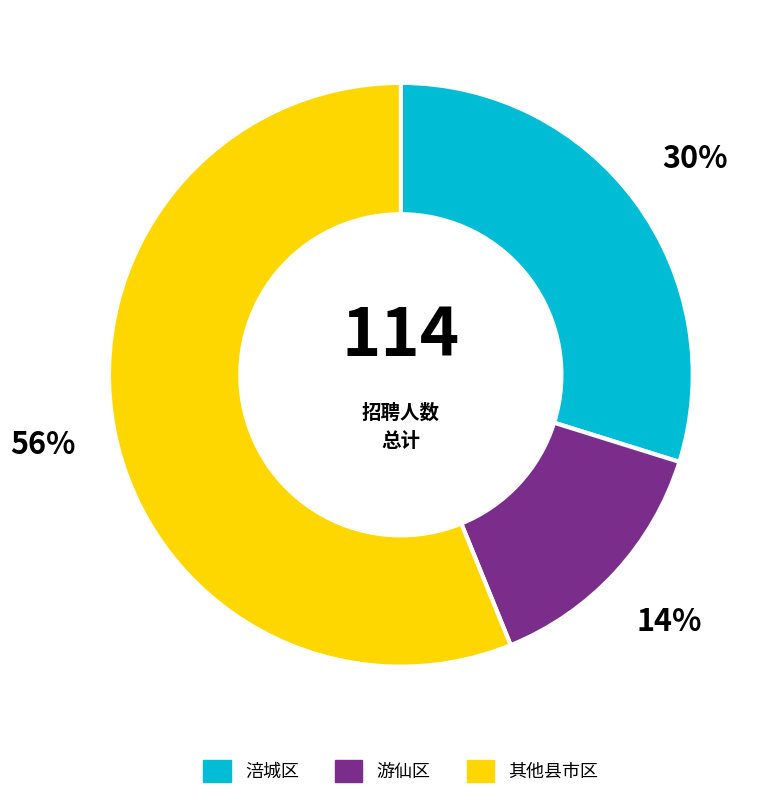

Is the sum of 涪城区 and 其他县市区 greater than half?

Yes